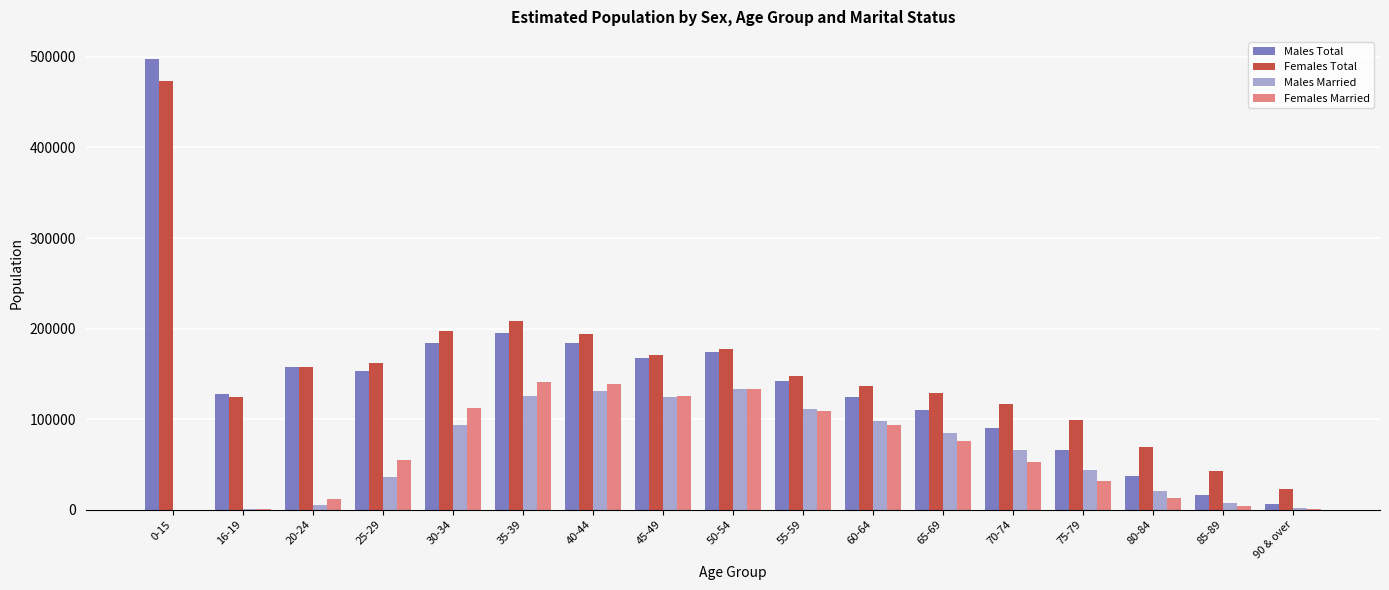

Between 20-24 and 80-84, which series saw the biggest shift?

Males Total